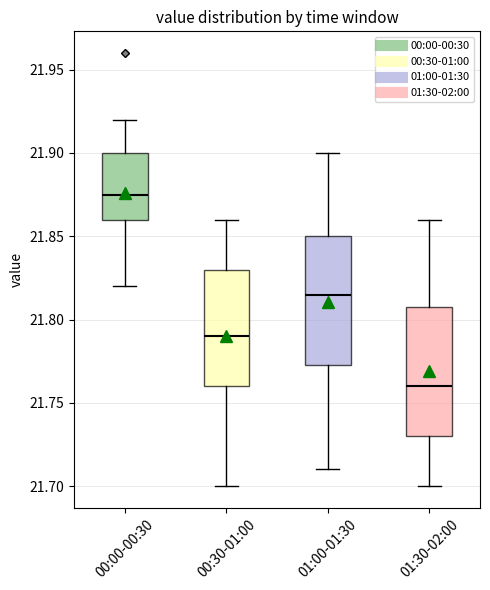

Reading left to right, transcribe this box plot: for each box, give where its median line is, the range the box spans, and where its two whiskers end, as read against the y-axis. The values are not printed on the chart, so give them approximately, as read against the axis.

00:00-00:30: median 21.875, box 21.860 to 21.900, whiskers 21.820 to 21.920
00:30-01:00: median 21.790, box 21.760 to 21.830, whiskers 21.700 to 21.860
01:00-01:30: median 21.815, box 21.775 to 21.850, whiskers 21.710 to 21.900
01:30-02:00: median 21.760, box 21.730 to 21.810, whiskers 21.700 to 21.860